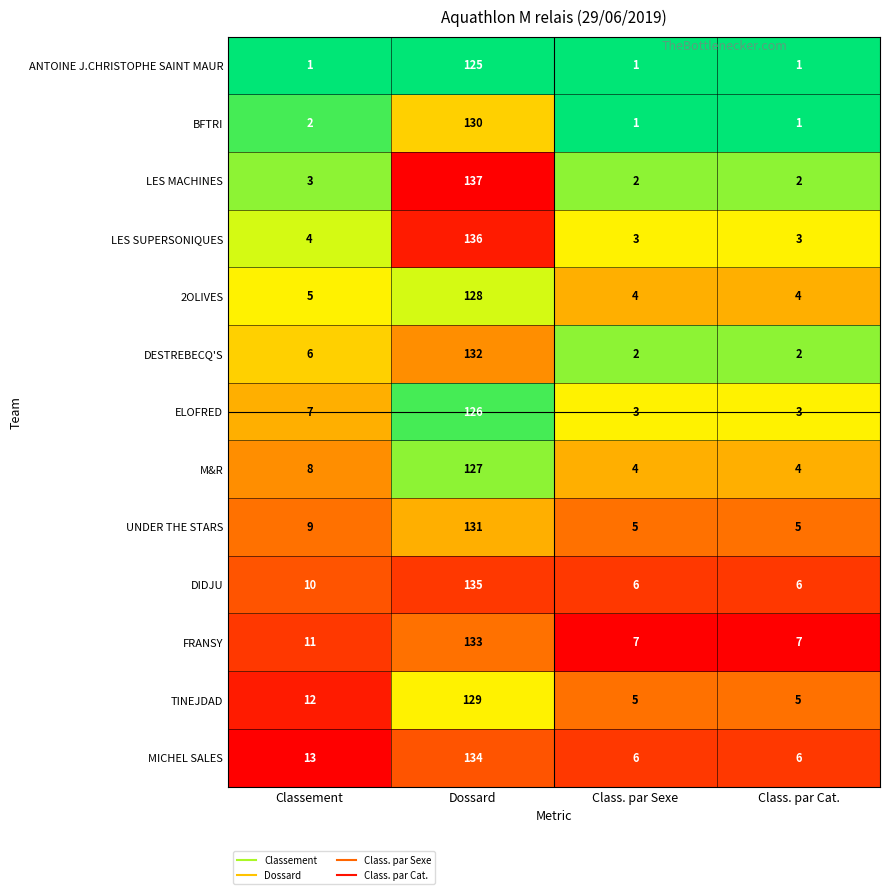

What is the sum of the LES SUPERSONIQUES values at Classement and Dossard?

140